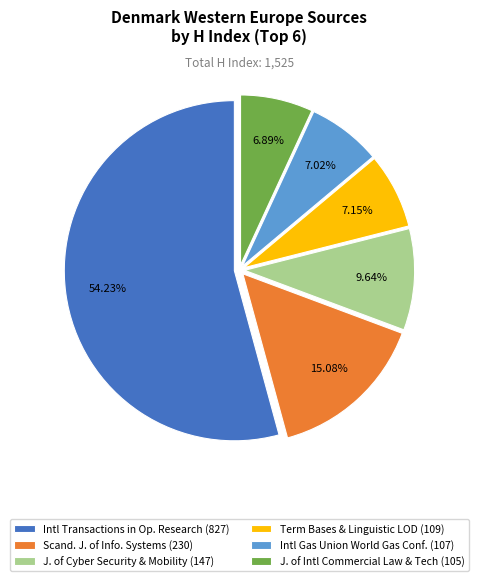

Combined, do Intl Transactions in Op. Research (827) and J. of Intl Commercial Law & Tech (105) account for over 50%?

Yes